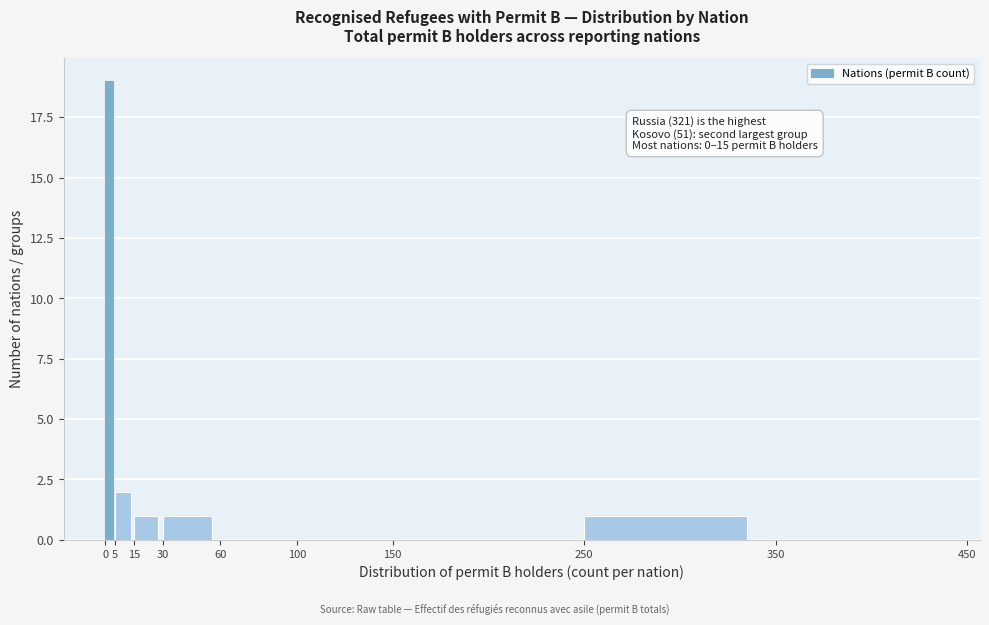

Over which range of the x-axis is the bar tallest?

0 to 5